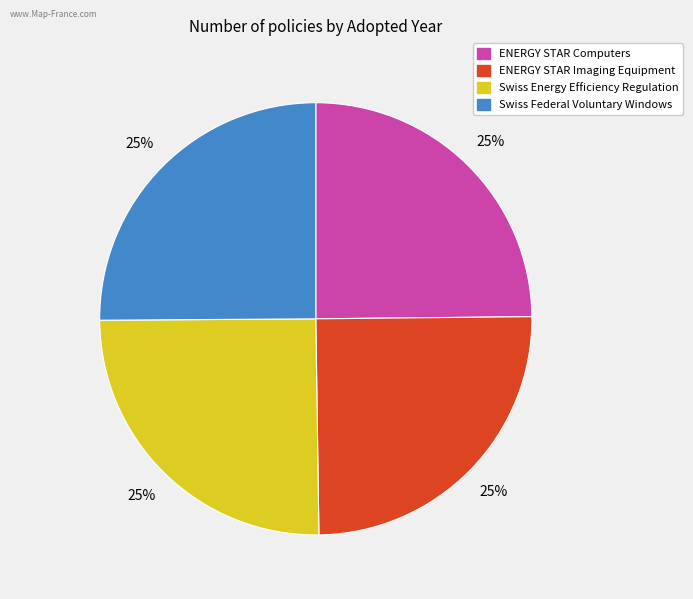

What percentage is the Swiss Energy Efficiency Regulation slice, to the nearest percent?

25%